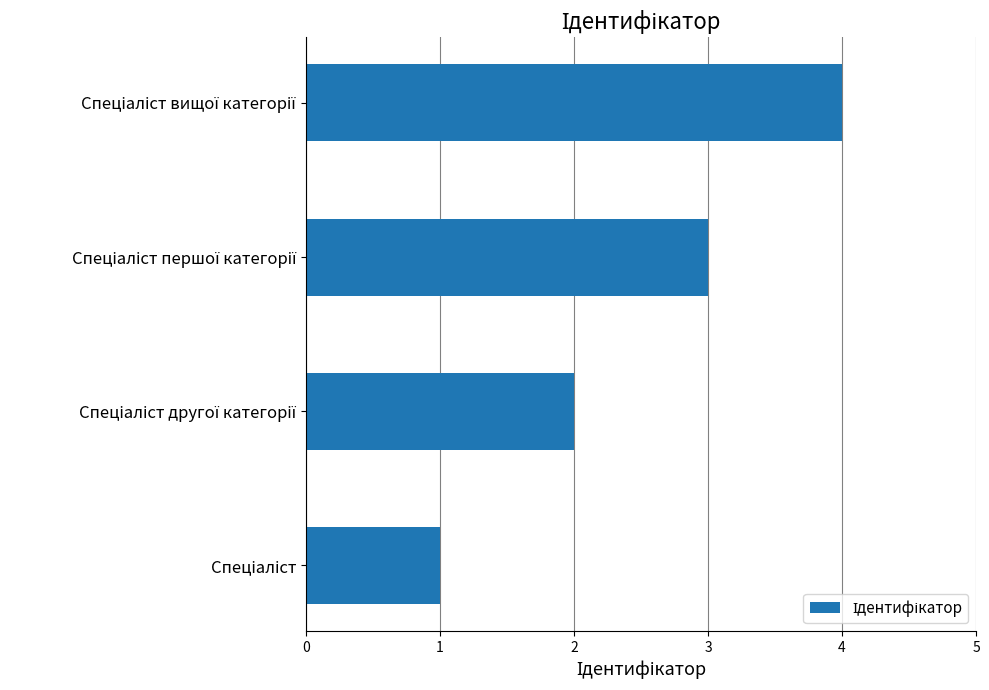

What is the difference between the maximum and minimum values?

3